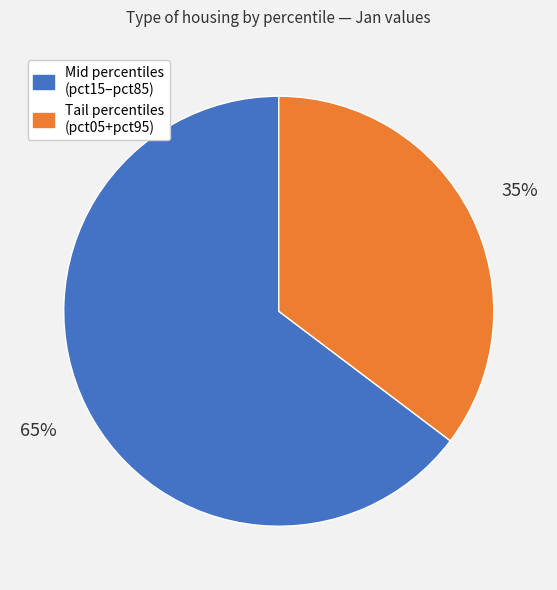

To the nearest percent, what percentage of the pie is Tail percentiles (pct05+pct95)?

35%